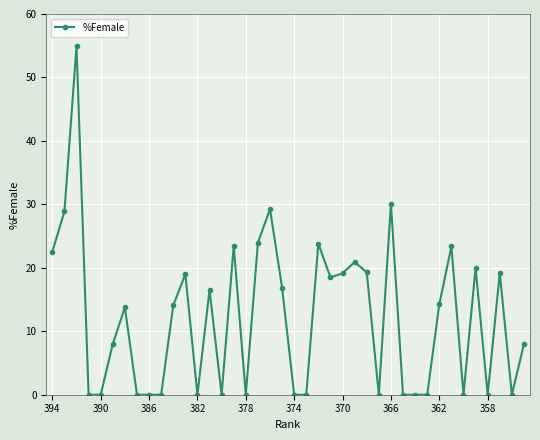

What is the maximum value shown in the chart?

54.9